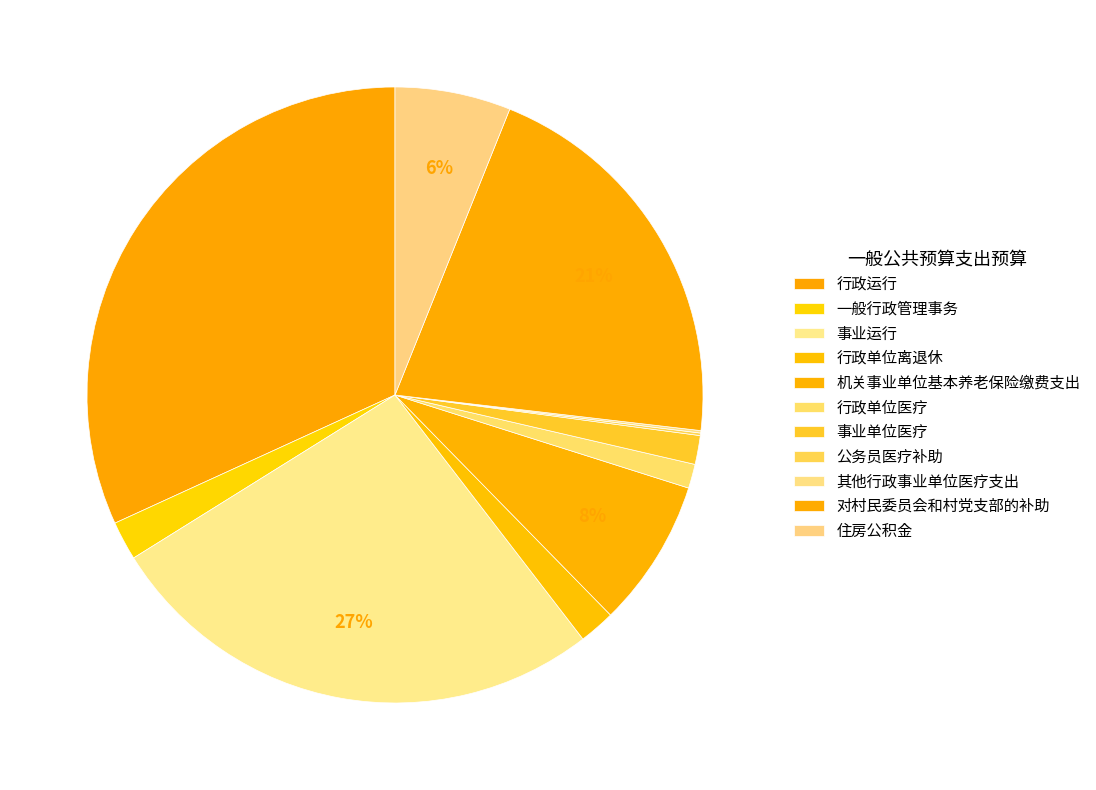

Do 事业运行 and 一般行政管理事务 together represent more than half of the pie?

No